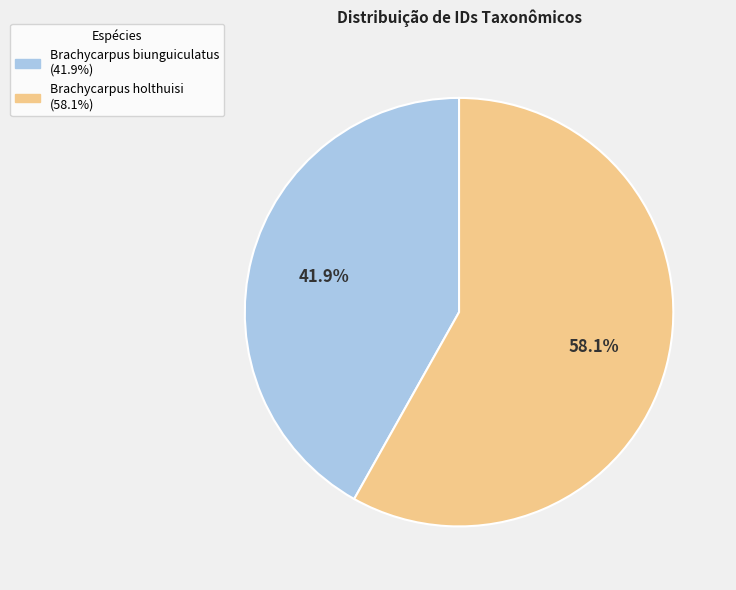

To the nearest percent, what is the average slice percentage?

50%